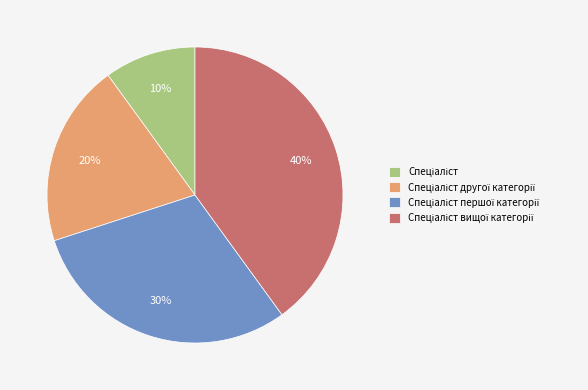

To the nearest percent, what is the average slice percentage?

25%